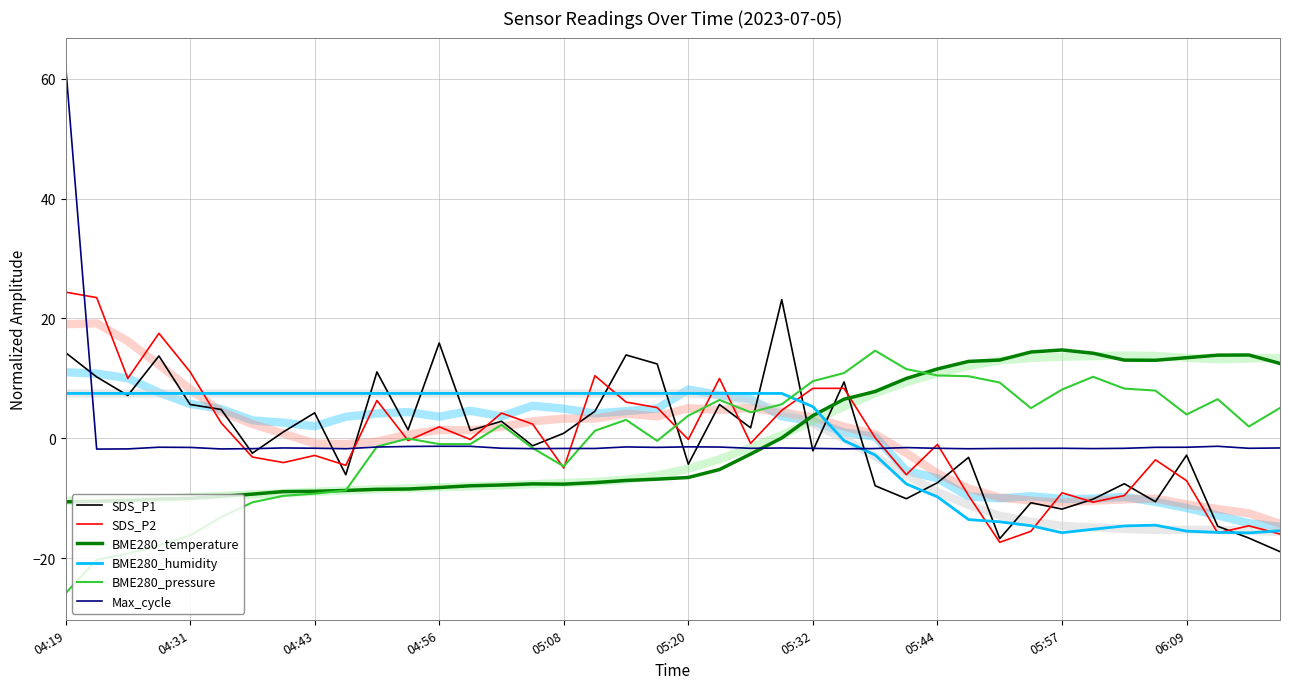

Reading right to left, extract all data points from this chart.

SDS_P1: -18.9	-16.6	-14.7	-2.8	-10.6	-7.6	-10.1	-11.8	-10.7	-16.7	-3.2	-7.4	-10.1	-7.9	9.4	-2.1	23.1	1.7	5.6	-4.3	12.4	13.9	4.5	0.8	-1.2	2.8	1.3	15.9	1.4	11.1	-6.1	4.2	1.1	-2.5	4.8	5.6	13.7	7.1	10.2	14.3
SDS_P2: -16.0	-14.6	-15.8	-7.1	-3.6	-9.5	-10.7	-9.1	-15.5	-17.3	-9.5	-1.0	-6.1	0.1	8.3	8.3	4.7	-0.8	10.0	-0.2	5.1	6.0	10.4	-5.0	2.4	4.2	-0.2	1.9	-0.4	6.3	-4.5	-2.9	-4.0	-3.1	2.6	11.1	17.5	10.0	23.5	24.4
BME280_temperature: 12.5	13.9	13.9	13.4	13.0	13.0	14.2	14.7	14.4	13.1	12.8	11.6	10.0	7.8	6.5	3.8	0.1	-2.6	-5.2	-6.5	-6.8	-7.0	-7.4	-7.6	-7.6	-7.8	-7.9	-8.2	-8.5	-8.5	-8.7	-8.8	-8.9	-9.3	-9.7	-10.0	-10.1	-10.4	-10.5	-10.6
BME280_humidity: -15.4	-15.8	-15.7	-15.5	-14.5	-14.6	-15.2	-15.7	-14.6	-13.9	-13.6	-9.8	-7.6	-2.8	-0.4	5.3	7.5	7.5	7.5	7.5	7.5	7.5	7.5	7.5	7.5	7.5	7.5	7.5	7.5	7.5	7.5	7.5	7.5	7.5	7.5	7.5	7.5	7.5	7.5	7.5
BME280_pressure: 5.1	2.0	6.5	4.0	8.0	8.3	10.3	8.1	5.0	9.3	10.4	10.5	11.5	14.6	10.9	9.5	5.7	4.3	6.4	3.8	-0.4	3.1	1.3	-4.7	-1.6	2.2	-1.0	-1.0	-0.0	-1.4	-8.7	-9.2	-9.6	-10.7	-13.1	-16.2	-17.9	-19.2	-20.3	-25.9
Max_cycle: -1.6	-1.7	-1.3	-1.5	-1.5	-1.7	-1.7	-1.7	-1.7	-1.7	-1.7	-1.7	-1.5	-1.7	-1.7	-1.7	-1.6	-1.7	-1.5	-1.4	-1.5	-1.4	-1.7	-1.7	-1.7	-1.7	-1.3	-1.3	-1.4	-1.4	-1.7	-1.7	-1.6	-1.7	-1.8	-1.5	-1.5	-1.8	-1.8	62.4